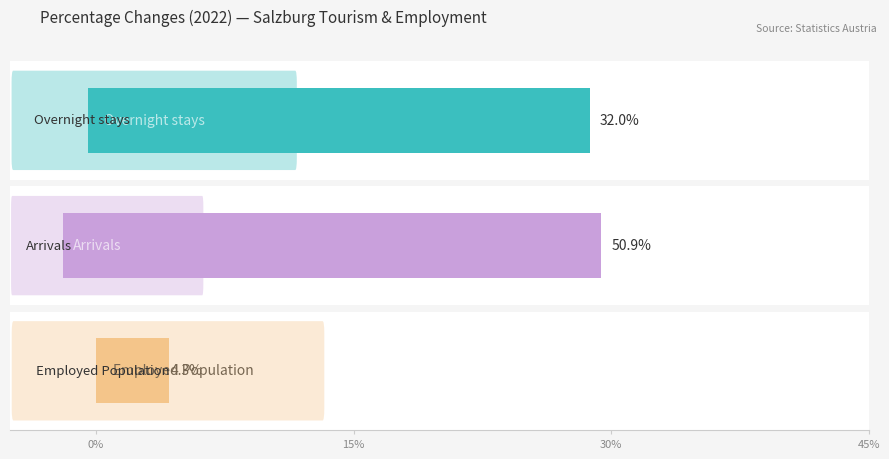

Read the Employed Population value at 2022.

4.3